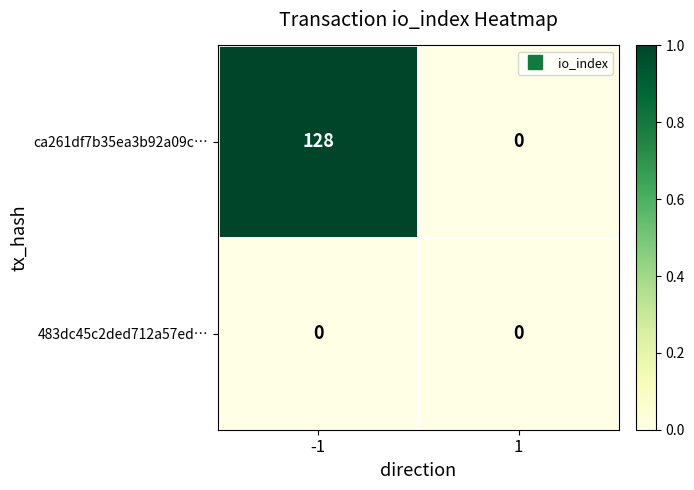

Rank the series by their average value, from highest to lowest.

ca261df7b35ea3b92a09c…, 483dc45c2ded712a57ed…